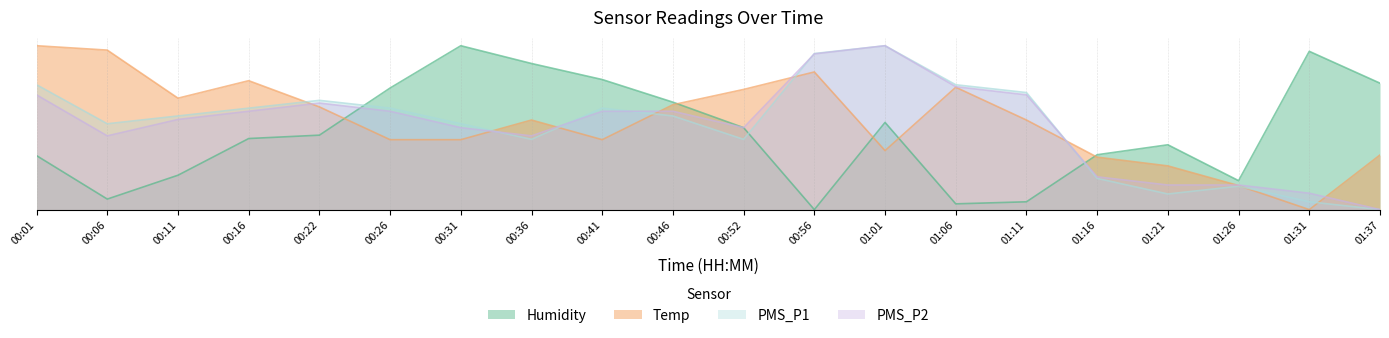

Rank the series at 00:06 from lowest to highest value.

Humidity, PMS_P2, PMS_P1, Temp